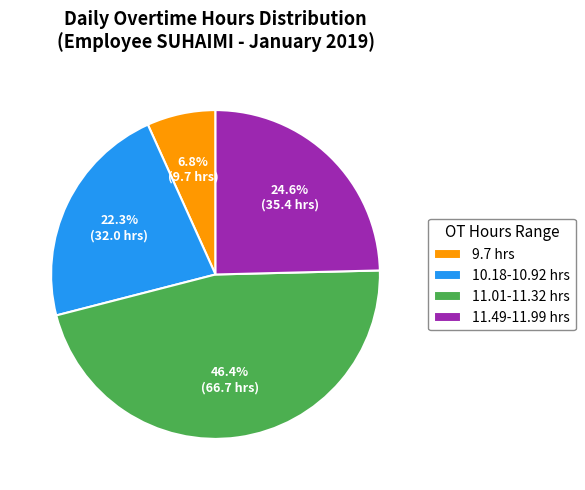

What is the largest slice in the pie chart?

11.01-11.32 hrs